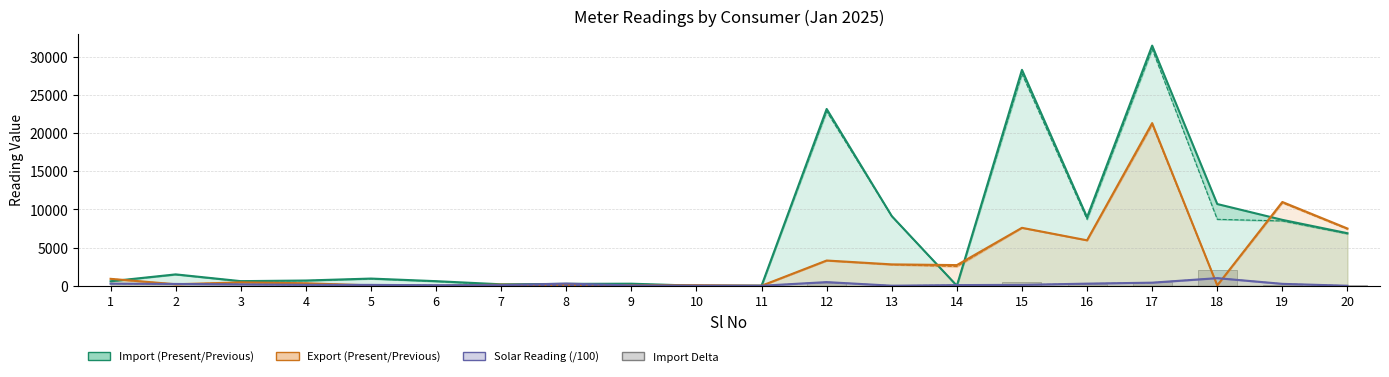

What is the sum of the Export_Present values at 2 and 16?

6148.6